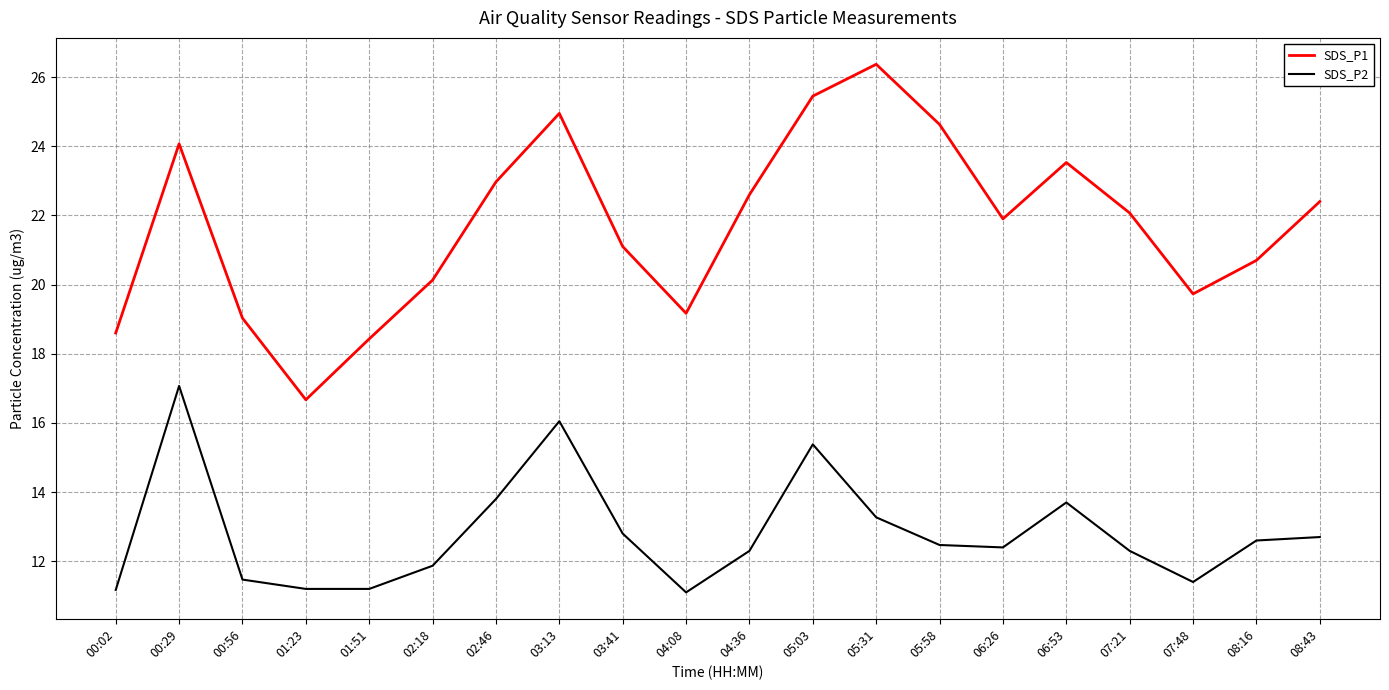

In SDS_P1, how many points are lower than both neighbors (excluding endpoints)?

4